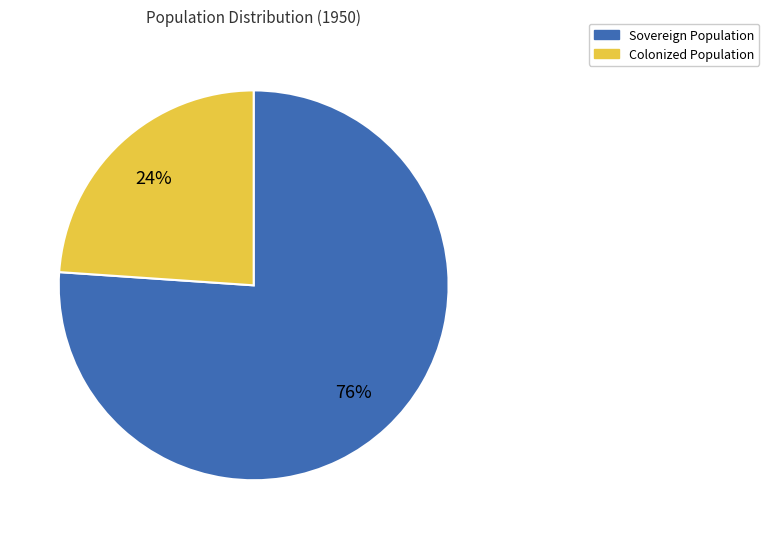

To the nearest percent, what is the average slice percentage?

50%